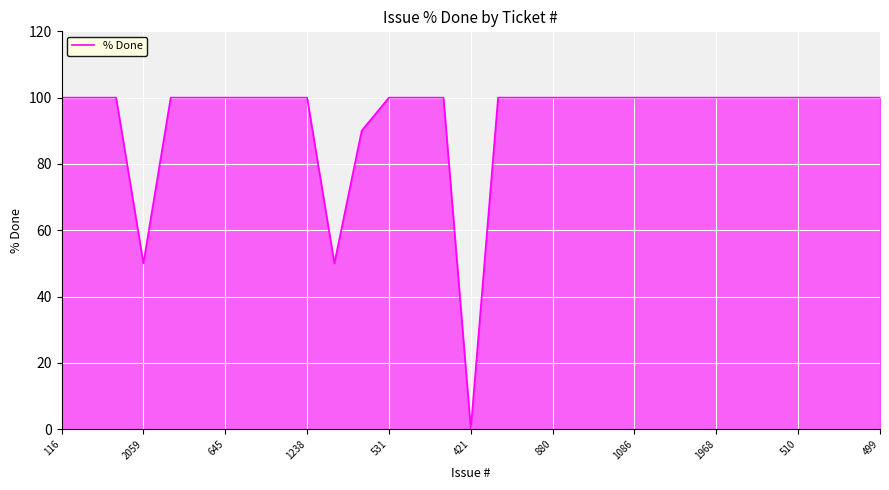

Does the chart display data point markers on the line(s)?

No